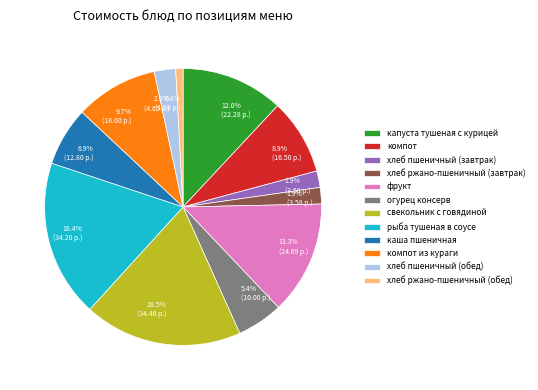

Is there a majority slice in this chart?

No